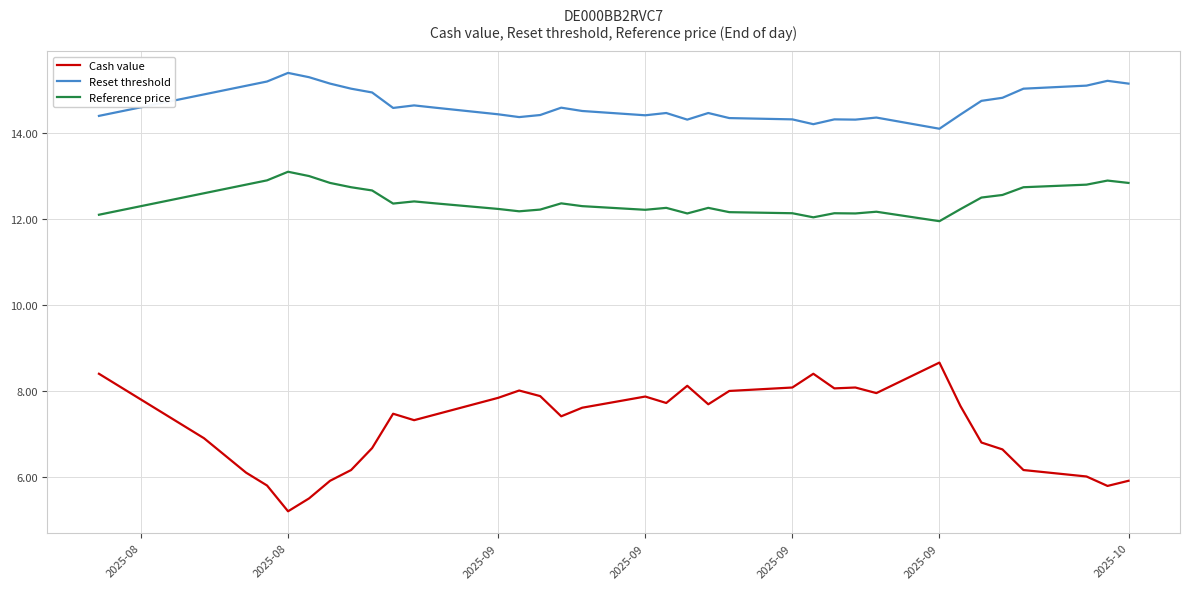

True or false: Cash value and Reset threshold cross at least once.

False